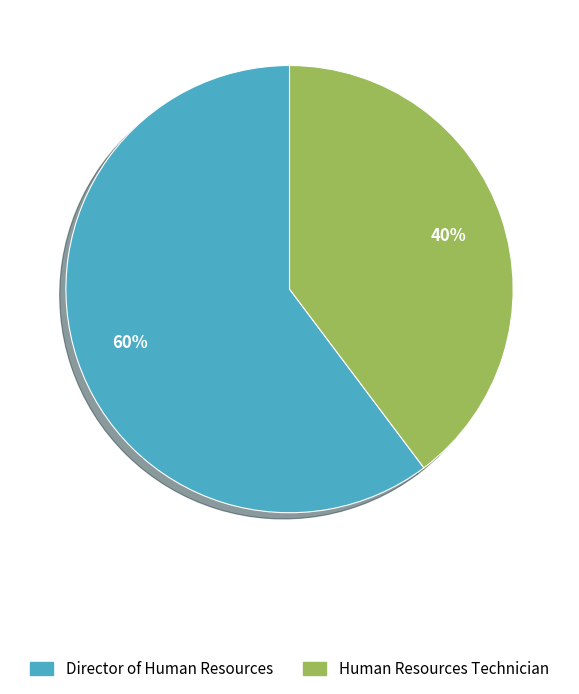

Do Human Resources Technician and Director of Human Resources together represent more than half of the pie?

Yes